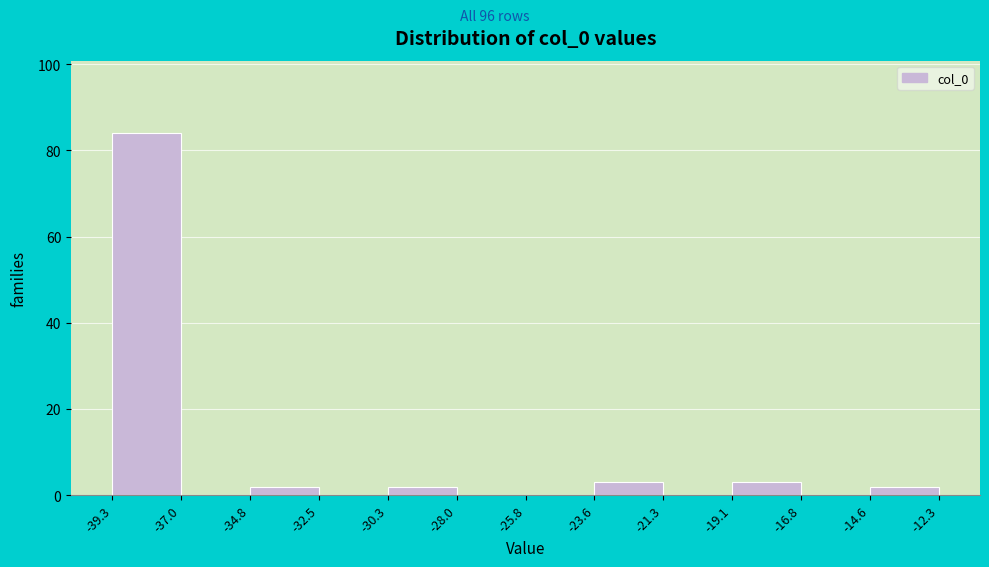

Which range on the x-axis has the tallest bar?

-39.3 to -37.0